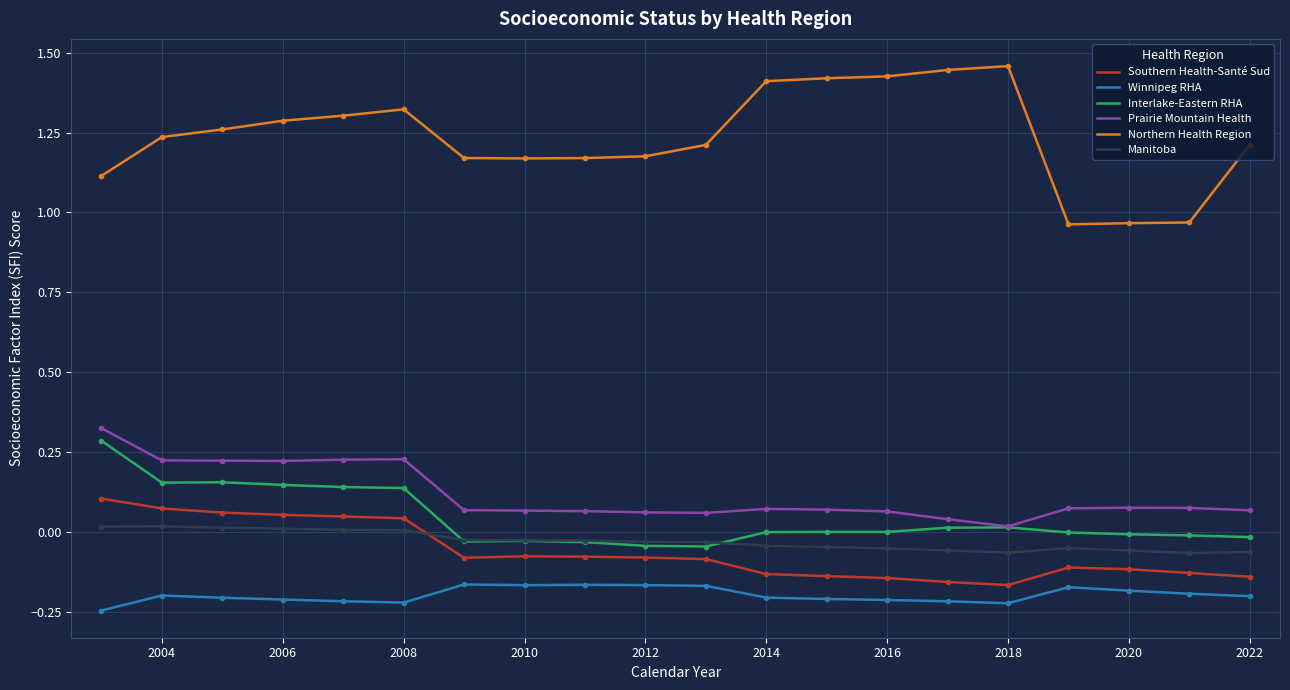

Which series has the largest total across all categories?

Northern Health Region